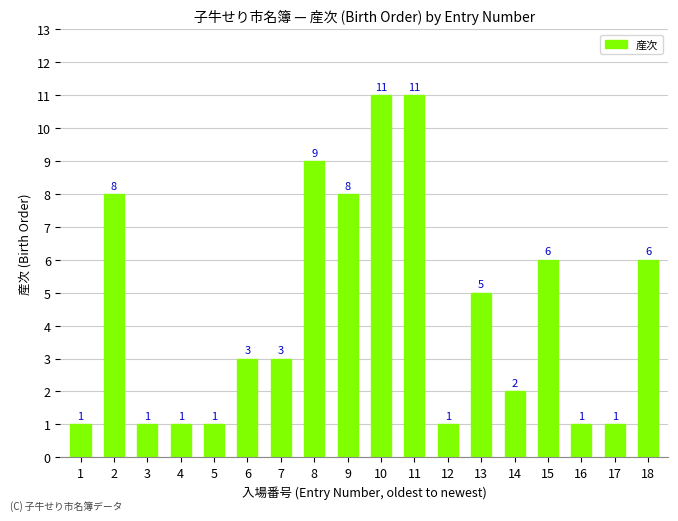

Does the chart contain stacked bars?

No